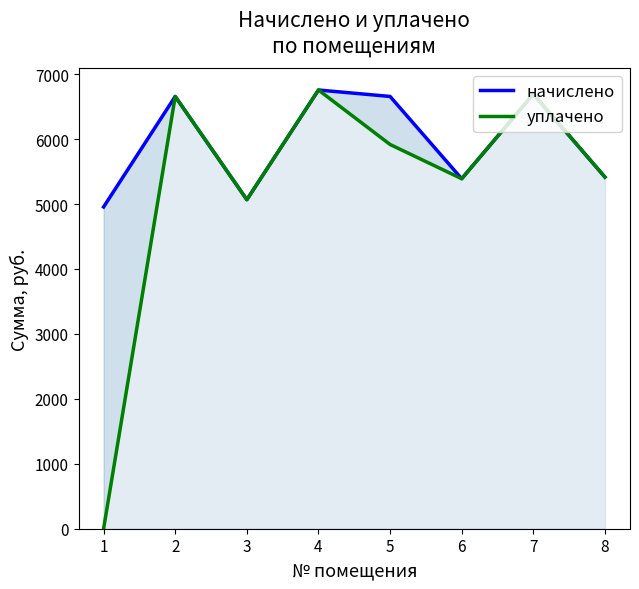

What is the highest value of the уплачено series?

6756.5